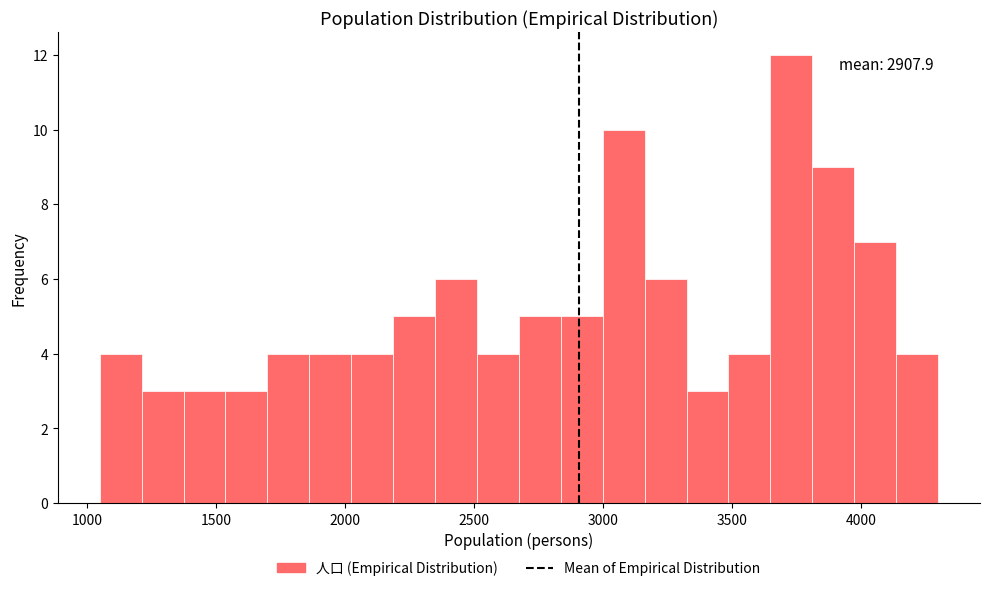

Read against the x-axis, roughly where is the centre of the tallest bar?

3750